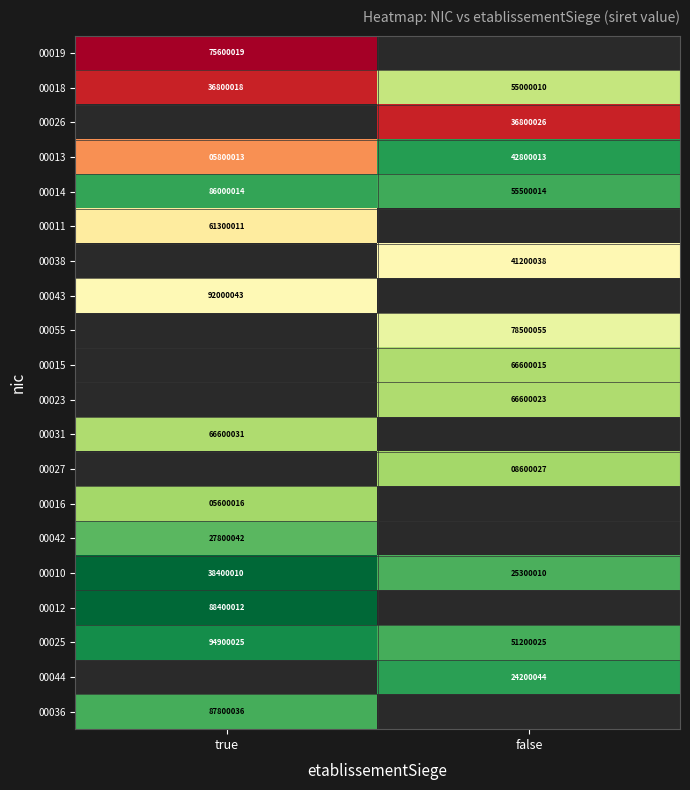

What is the highest value of the 00025 series?

94900025